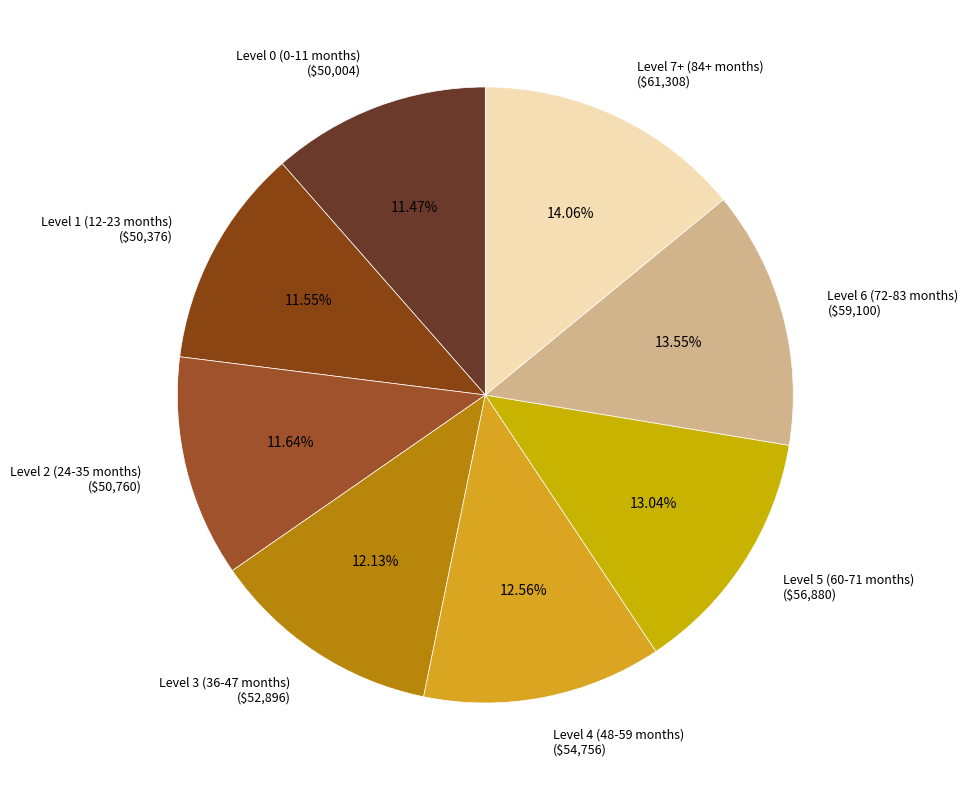

What is the largest slice in the pie chart?

Level 7+ (84+ months)